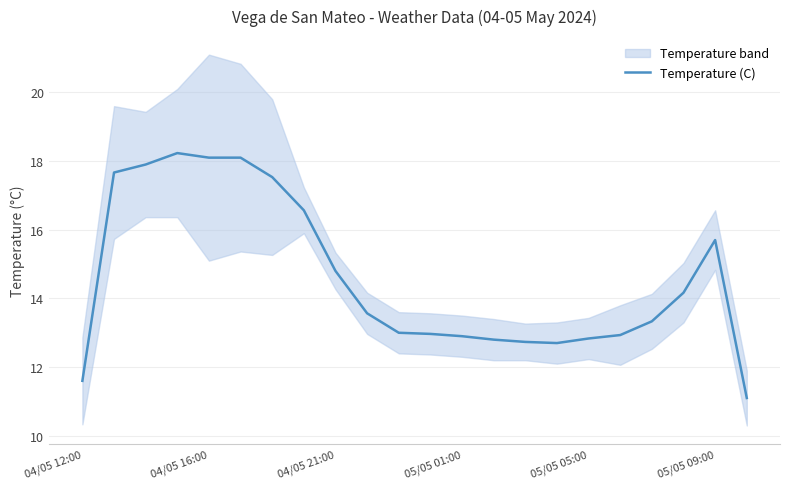

Reading left to right, what are all the values shown in this chart?

11.6	17.7	17.9	18.2	18.1	18.1	17.5	16.6	14.8	13.6	13.0	13.0	12.9	12.8	12.7	12.7	12.8	12.9	13.3	14.2	15.7	11.1